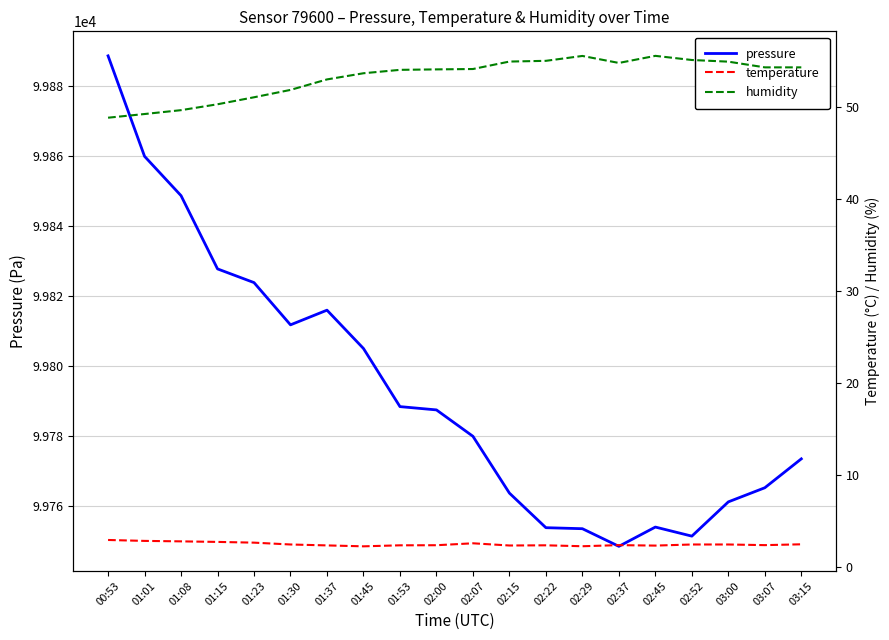

Reading left to right, list all the values displayed in this chart.

pressure: 00:53=99888.6	01:01=99859.9	01:08=99848.7	01:15=99827.8	01:23=99823.8	01:30=99811.8	01:37=99816.0	01:45=99805.0	01:53=99788.4	02:00=99787.5	02:07=99780.0	02:15=99763.8	02:22=99753.9	02:29=99753.6	02:37=99748.6	02:45=99754.1	02:52=99751.5	03:00=99761.2	03:07=99765.3	03:15=99773.5
temperature: 00:53=2.9	01:01=2.8	01:08=2.8	01:15=2.7	01:23=2.6	01:30=2.4	01:37=2.3	01:45=2.2	01:53=2.3	02:00=2.4	02:07=2.6	02:15=2.3	02:22=2.3	02:29=2.2	02:37=2.4	02:45=2.3	02:52=2.4	03:00=2.4	03:07=2.4	03:15=2.5
humidity: 00:53=48.8	01:01=49.2	01:08=49.6	01:15=50.3	01:23=51.0	01:30=51.8	01:37=53.0	01:45=53.6	01:53=54.0	02:00=54.0	02:07=54.1	02:15=54.9	02:22=55.0	02:29=55.5	02:37=54.8	02:45=55.5	02:52=55.1	03:00=54.9	03:07=54.3	03:15=54.3